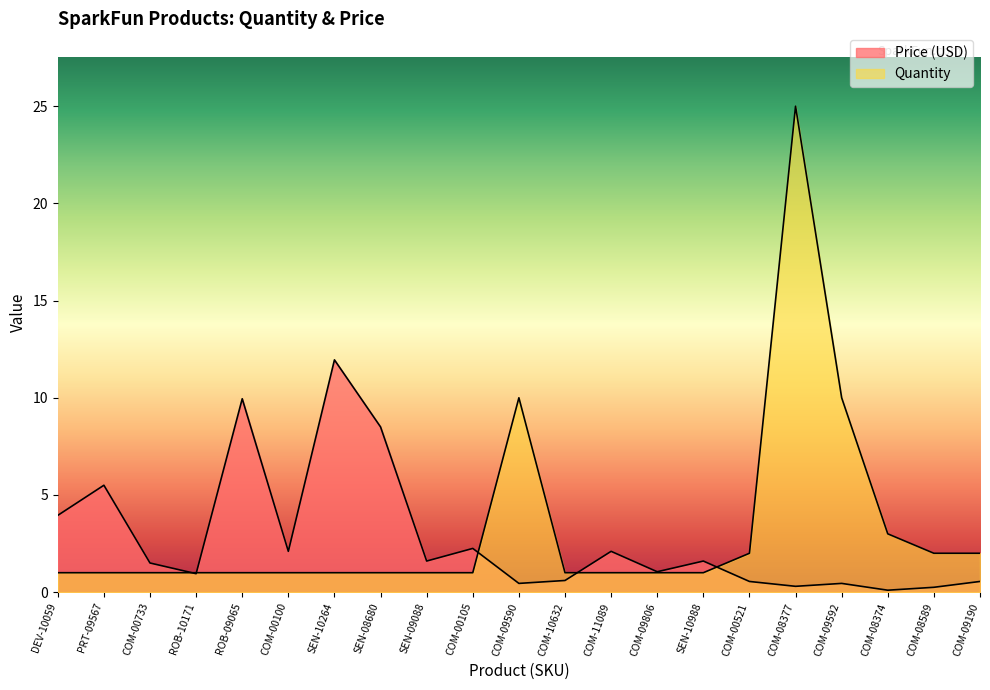

What is the lowest value of the Quantity series?

1.0